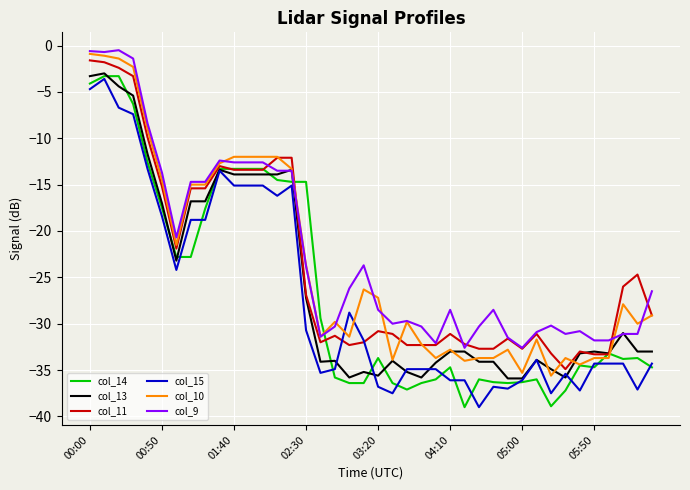

What is the average value of the col_15 series?

-27.1